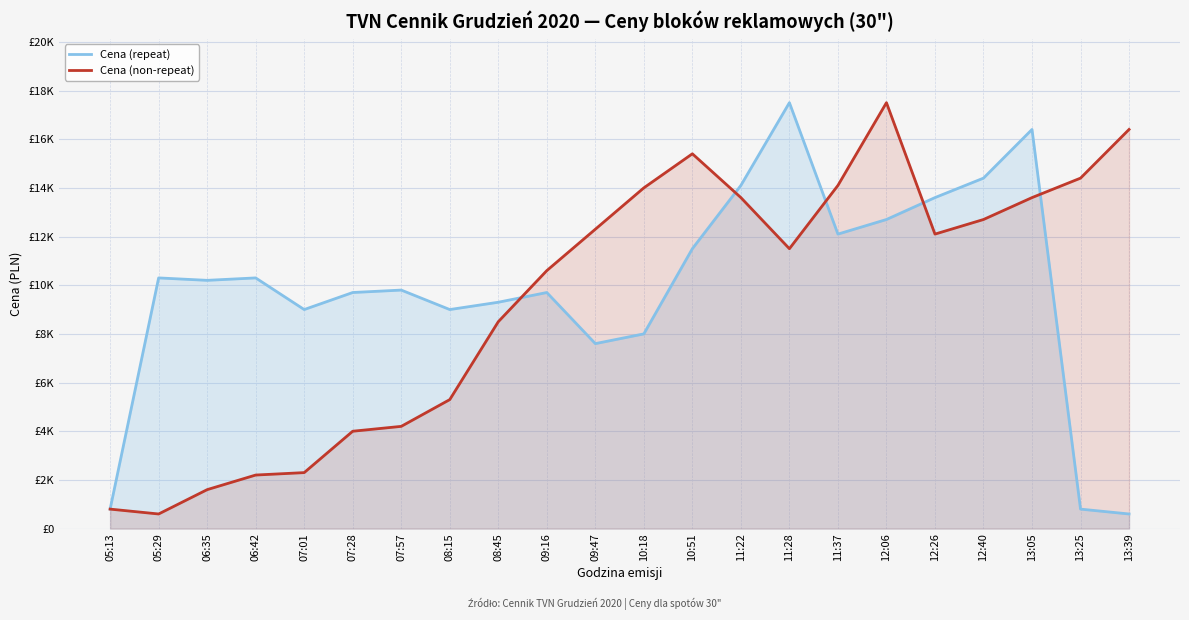

What value does the Cena (non-repeat) series have at 10:18, to the nearest 10?

14000